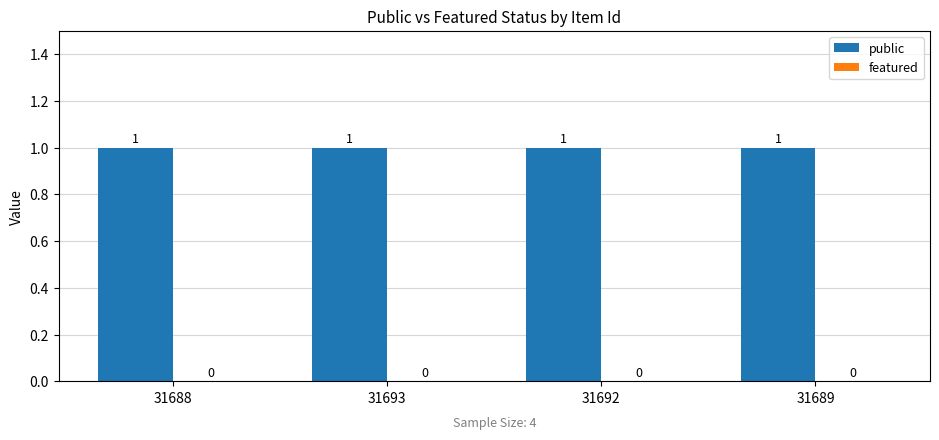

Reading left to right, extract all data points from this chart.

public: 1	1	1	1
featured: 0	0	0	0